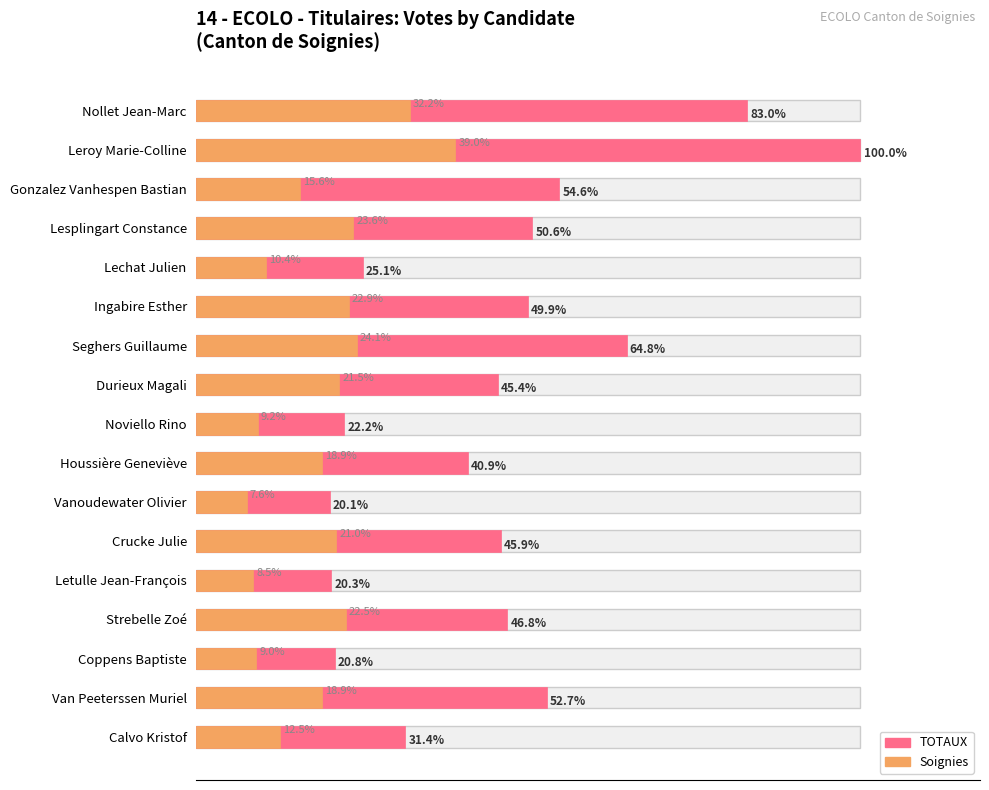

How many bars are there in total?

34